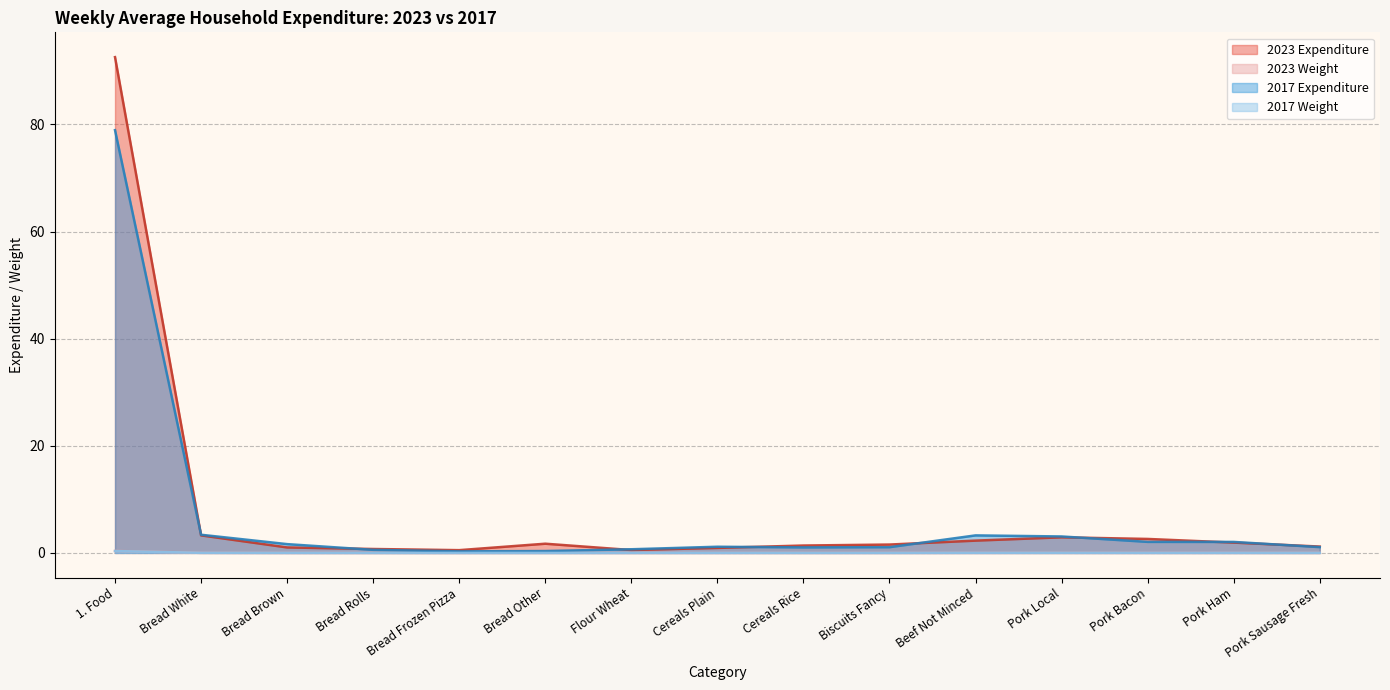

What is the spread (max minus min) of values at Cereals Plain?

1.1